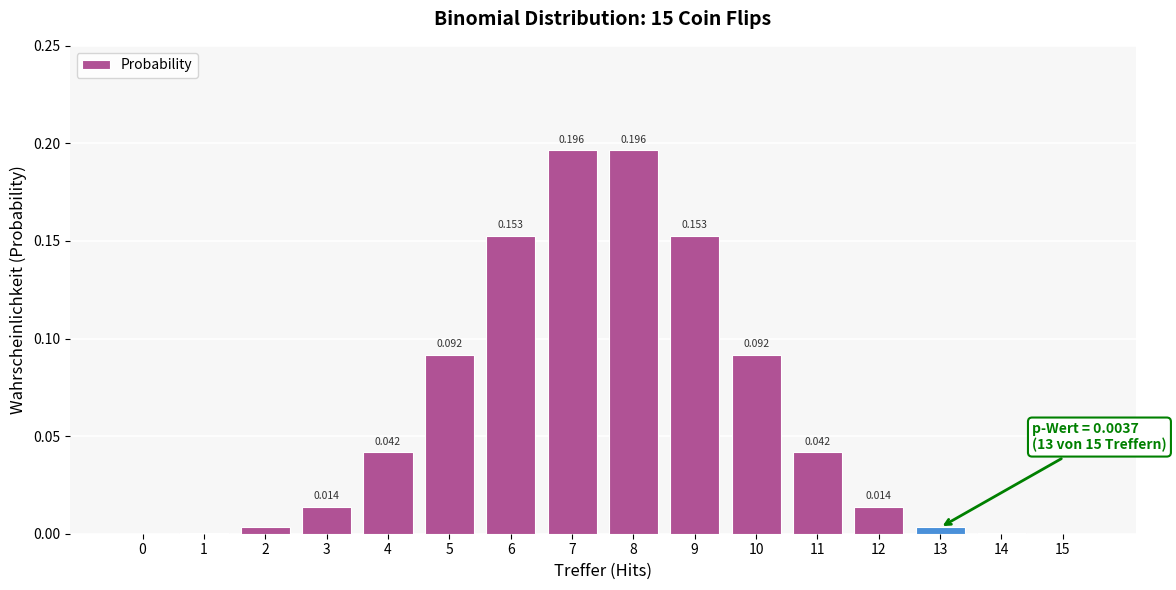

The value at 3 is 0.0. True or false?

True